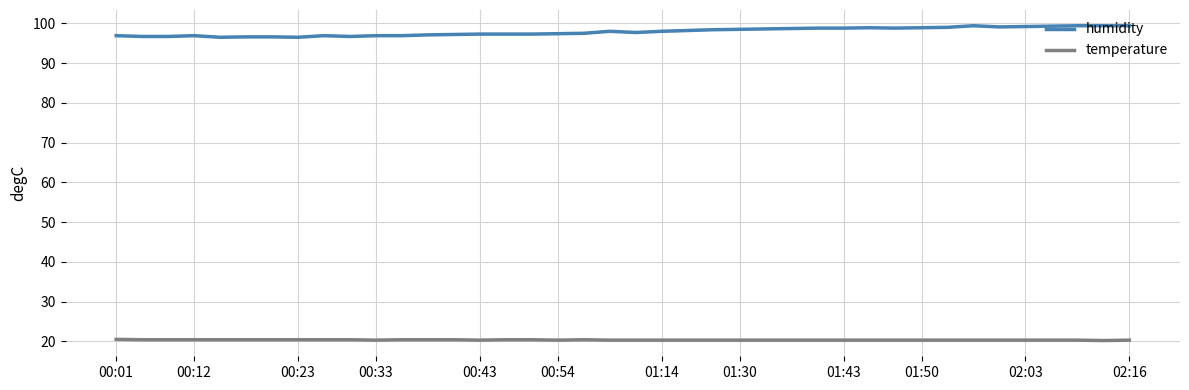

List the series in order of their overall mean, lowest first.

temperature, humidity